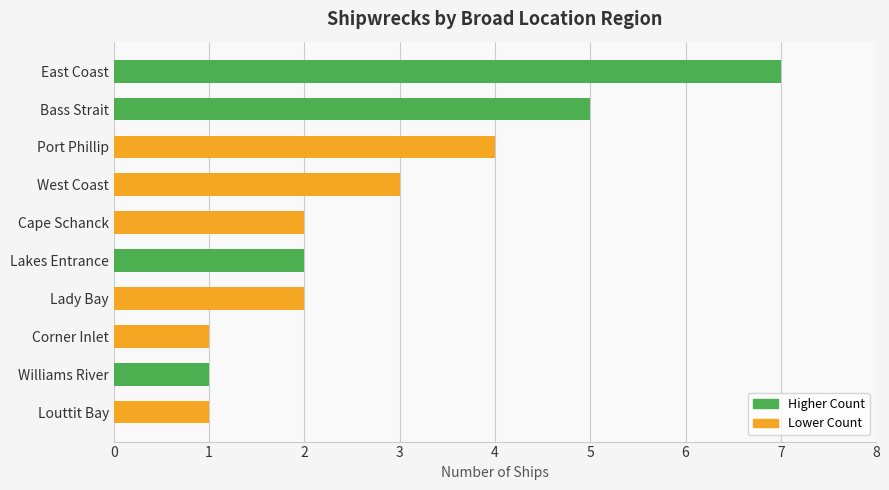

What is the maximum value shown in the chart?

7